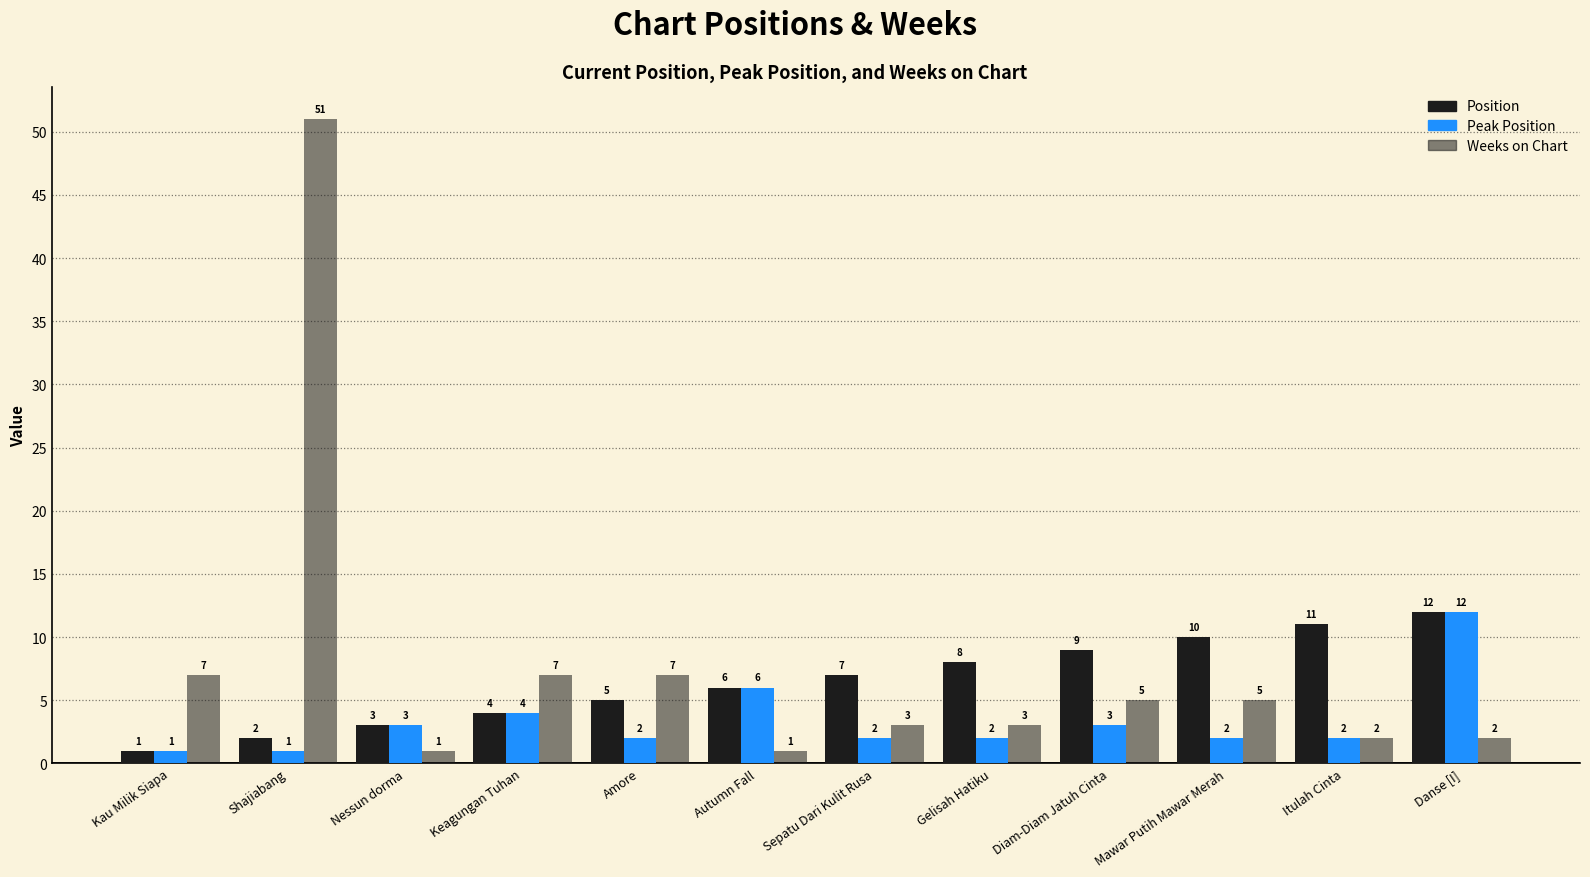

At which label is Position closest to 6?

Autumn Fall